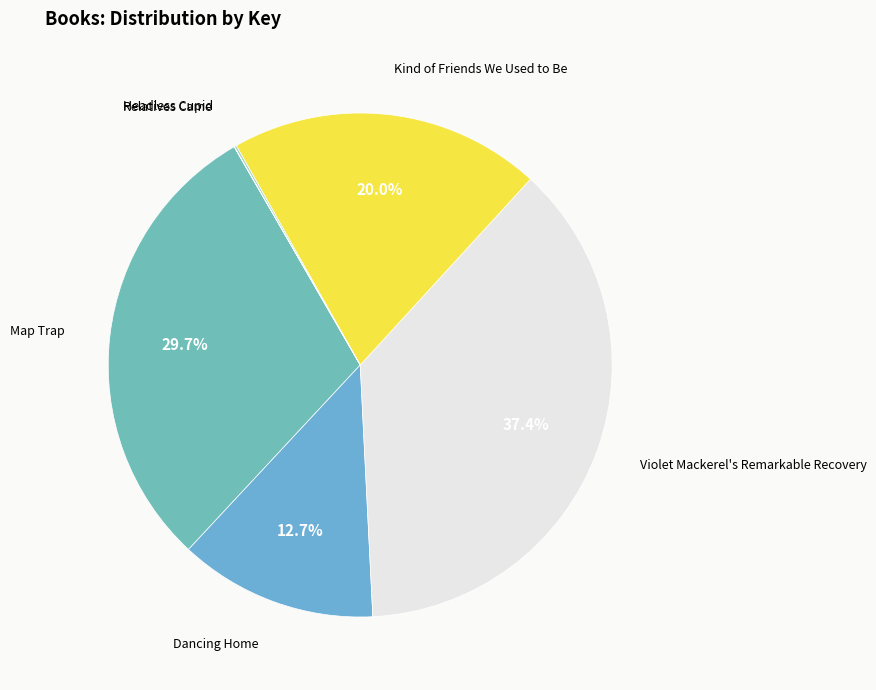

Does any single category account for the majority?

No